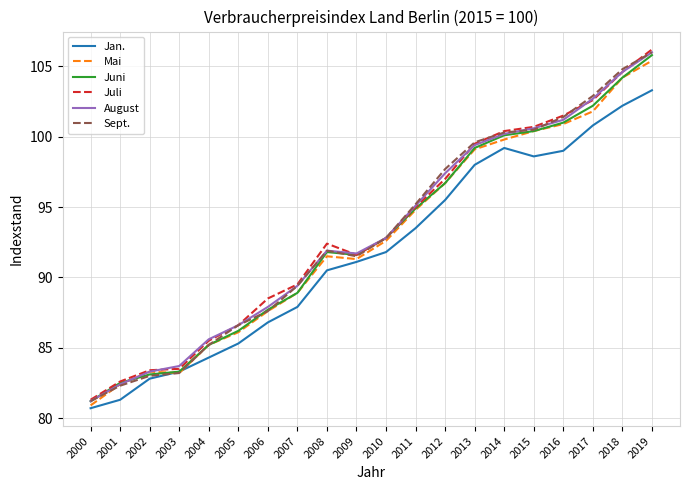

What is the difference between the highest and lowest values at 2004?

1.3